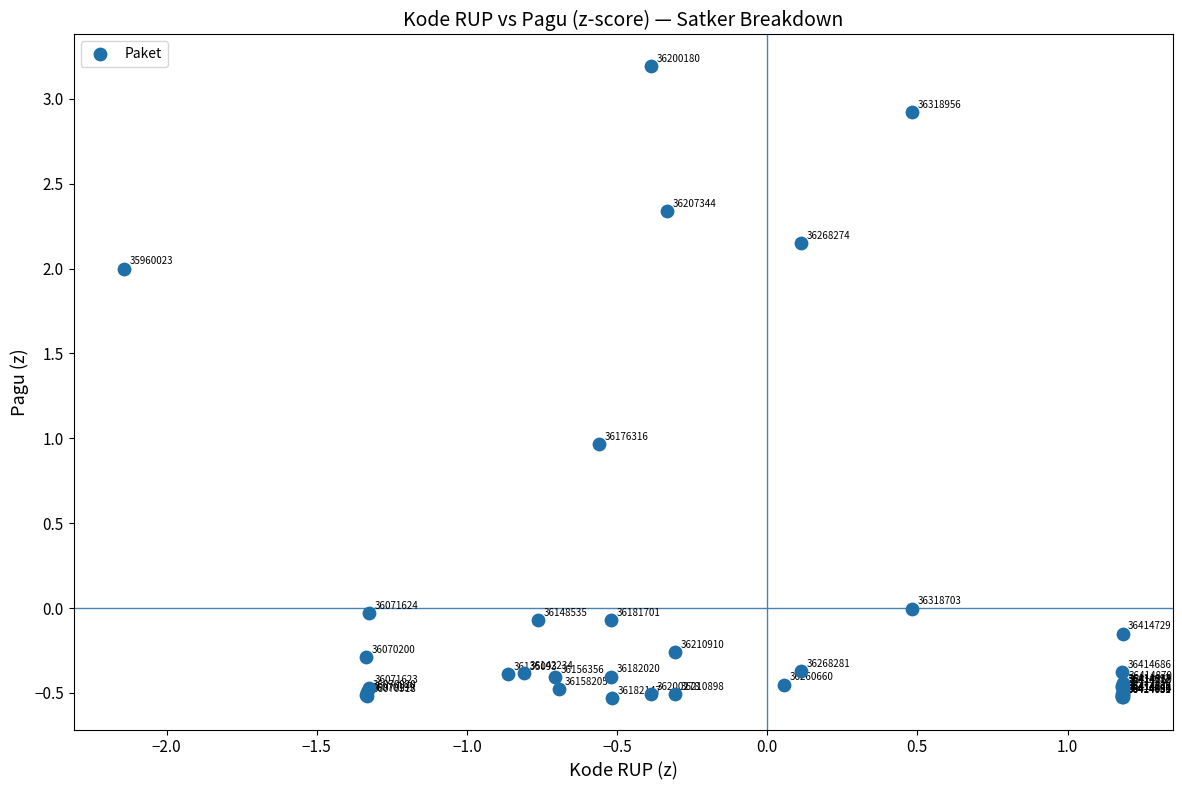

What Y value in the scatter plot is closest to 1?

1.0